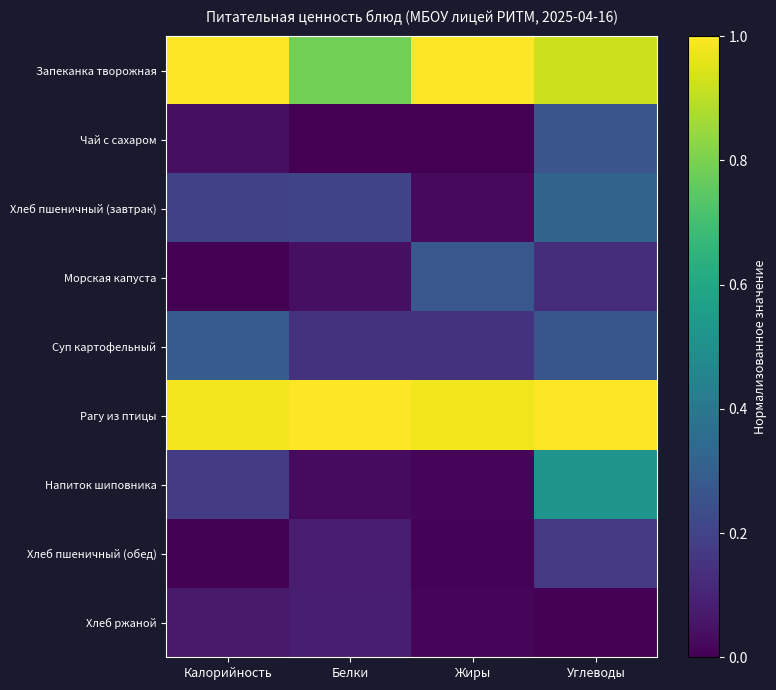

Reading right to left, transcribe all the data shown in this chart.

Запеканка творожная: Углеводы=0.9	Жиры=1.0	Белки=0.8	Калорийность=1.0
Чай с сахаром: Углеводы=0.3	Жиры=0.0	Белки=0.0	Калорийность=0.0
Хлеб пшеничный (завтрак): Углеводы=0.3	Жиры=0.0	Белки=0.2	Калорийность=0.2
Морская капуста: Углеводы=0.1	Жиры=0.3	Белки=0.0	Калорийность=0.0
Суп картофельный: Углеводы=0.3	Жиры=0.1	Белки=0.1	Калорийность=0.3
Рагу из птицы: Углеводы=1.0	Жиры=1.0	Белки=1.0	Калорийность=1.0
Напиток шиповника: Углеводы=0.5	Жиры=0.0	Белки=0.0	Калорийность=0.2
Хлеб пшеничный (обед): Углеводы=0.2	Жиры=0.0	Белки=0.1	Калорийность=0.0
Хлеб ржаной: Углеводы=0.0	Жиры=0.0	Белки=0.1	Калорийность=0.1